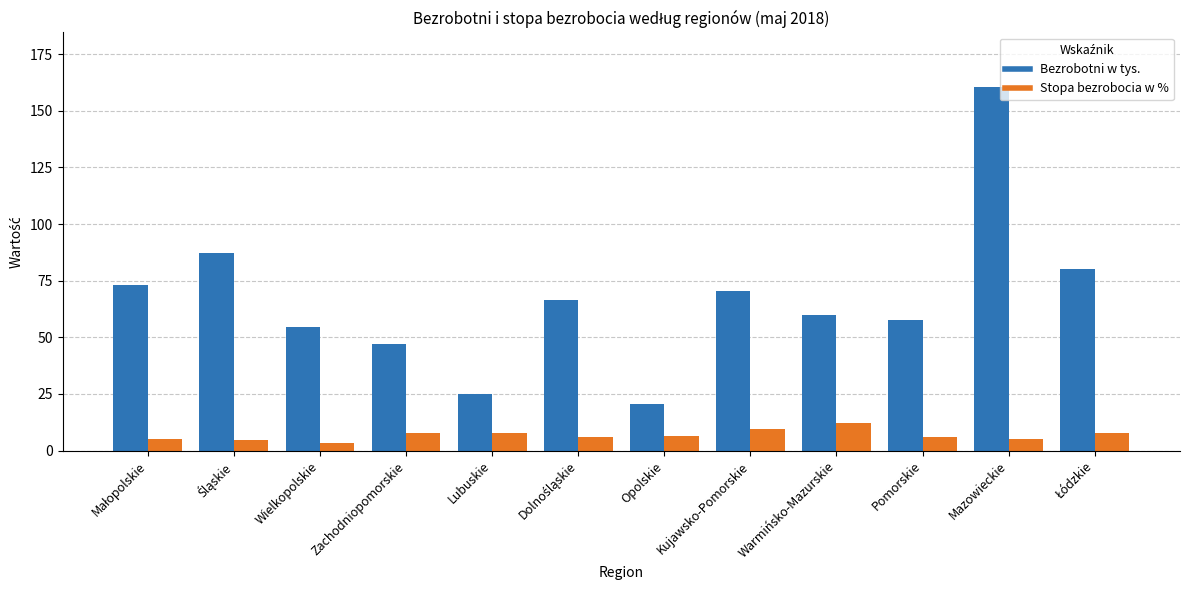

At Zachodniopomorskie, list the series in order from largest to smallest.

Bezrobotni w tys., Stopa bezrobocia w %